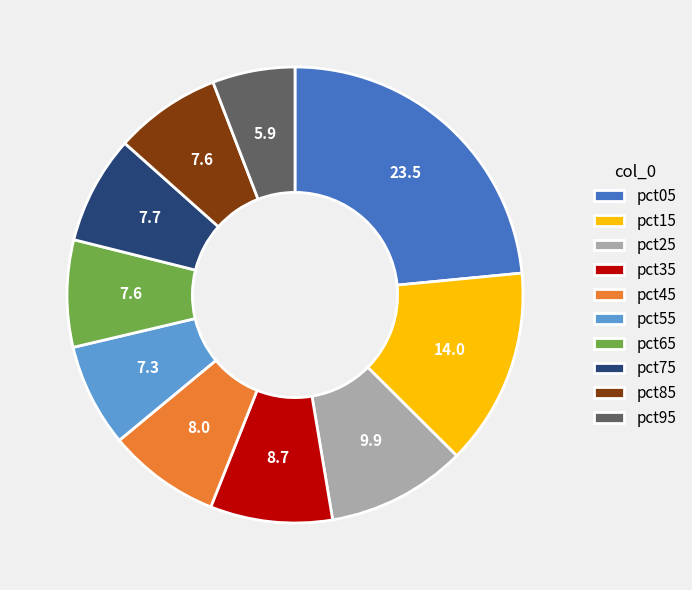

Between pct95 and pct85, which is larger?

pct85